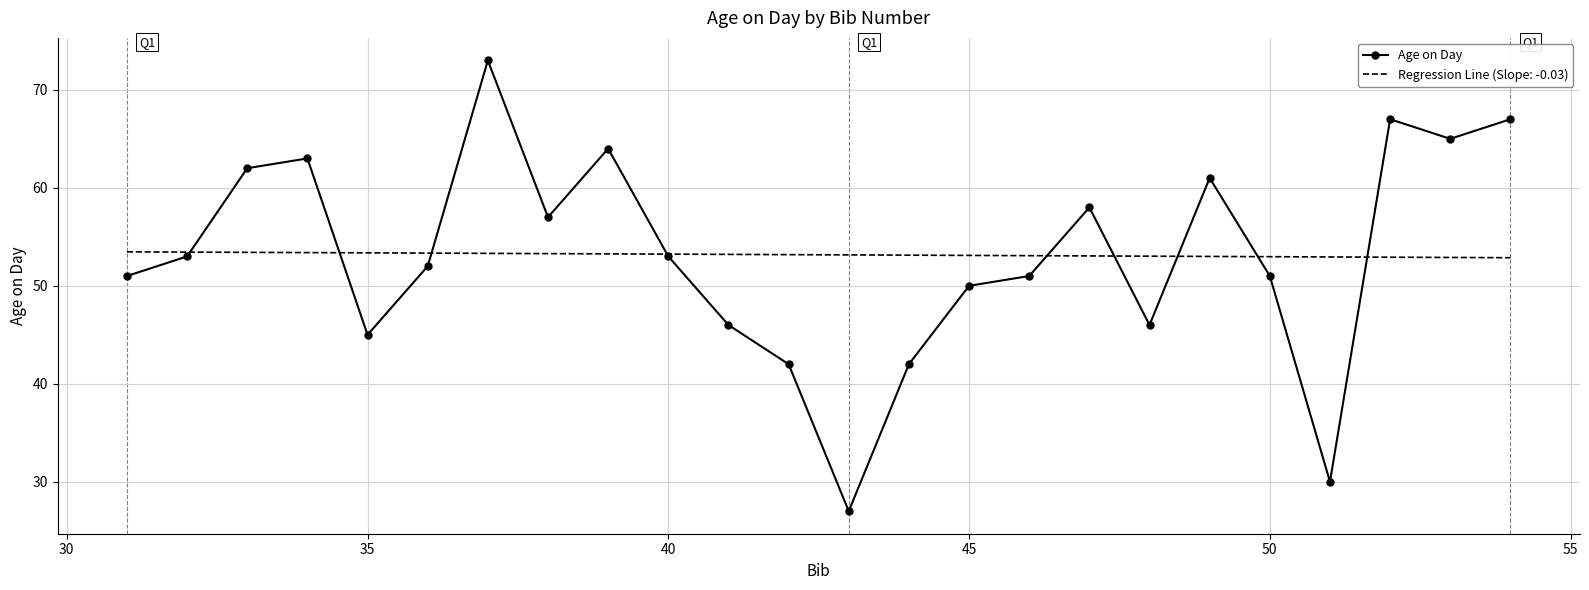

Which series has the largest range (max minus min)?

Age on Day